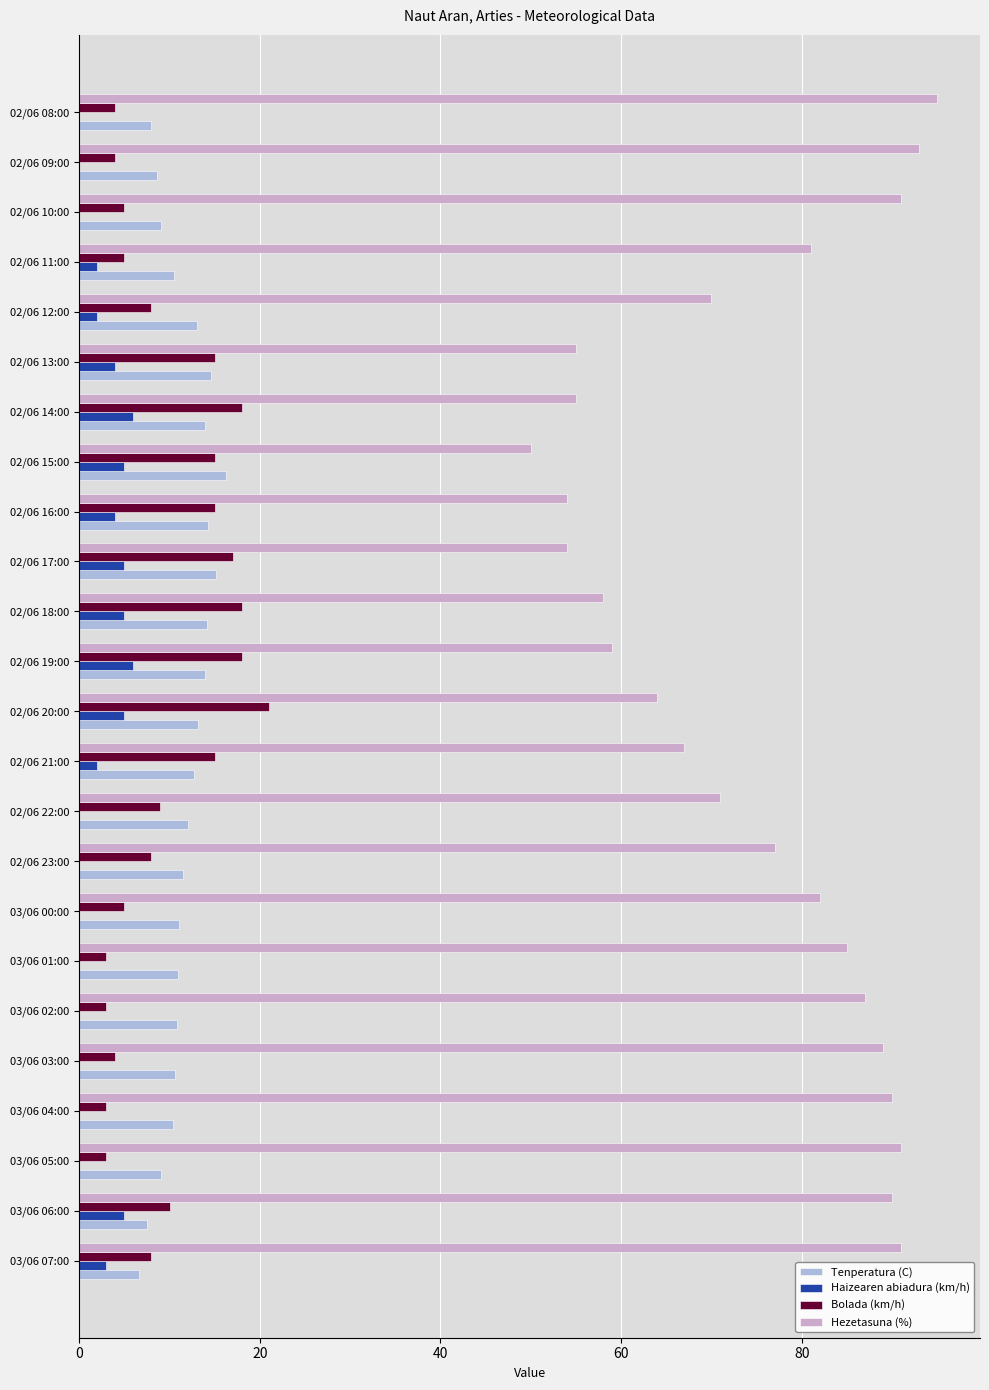

What are all the series names shown in the legend?

Tenperatura (C), Haizearen abiadura (km/h), Bolada (km/h), Hezetasuna (%)